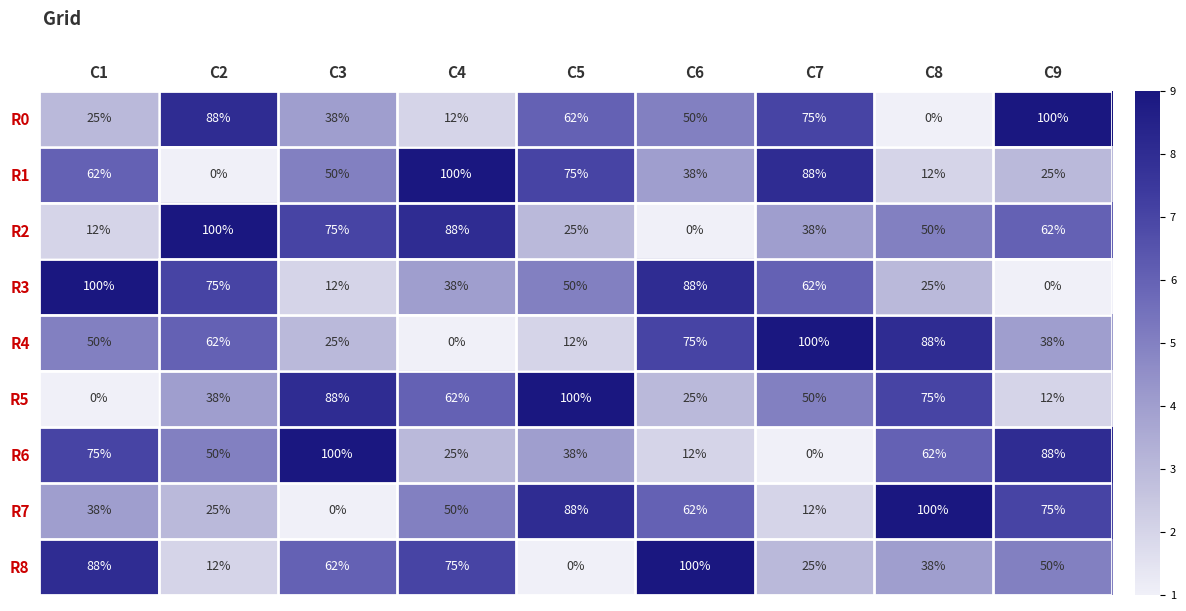

Rank the series at C1 from highest to lowest value.

R3, R8, R6, R1, R4, R7, R0, R2, R5